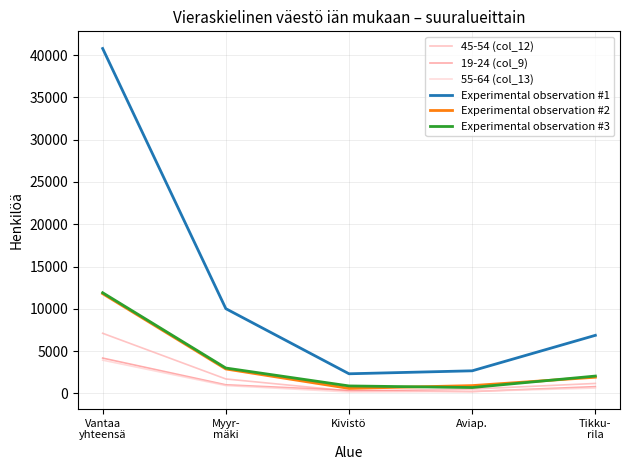

True or false: 19-24 (col_9) and Experimental observation #1 cross at least once.

False